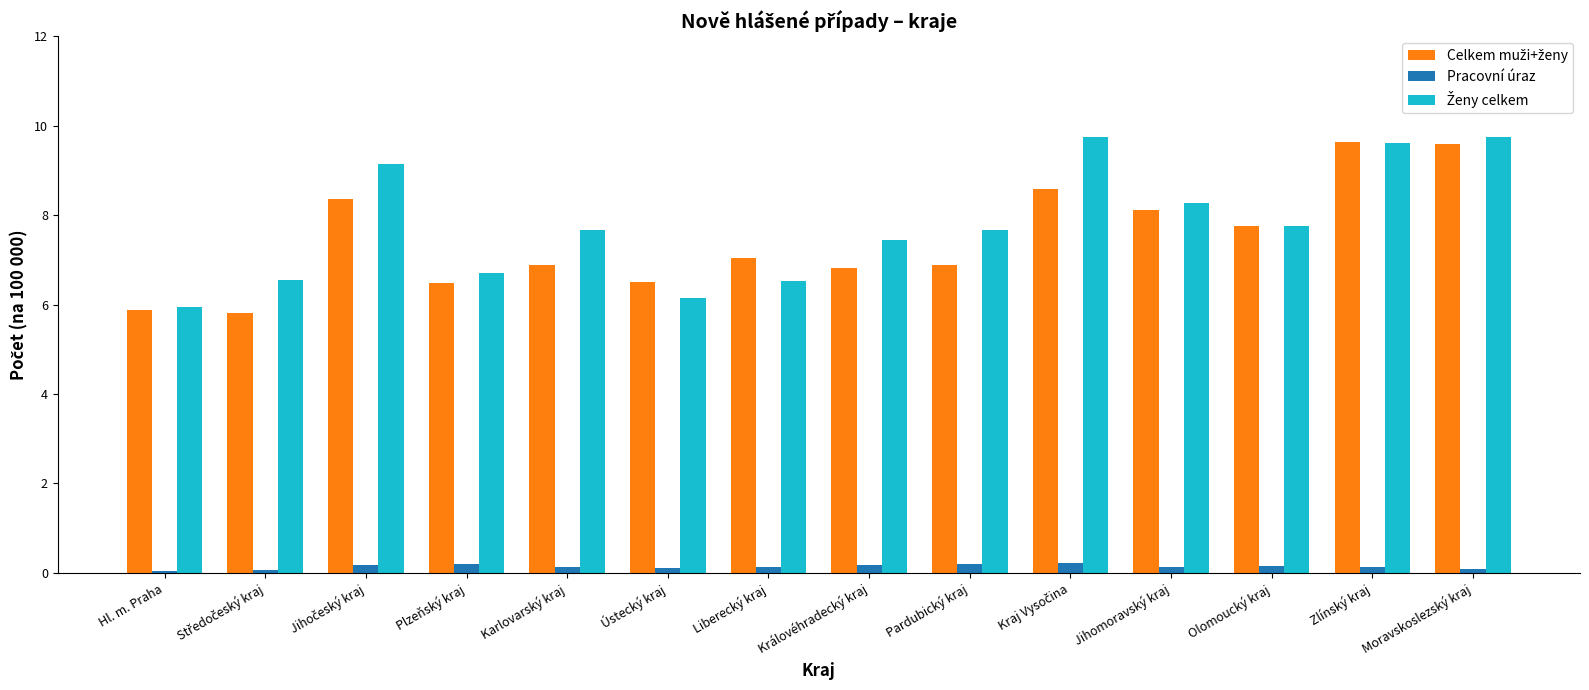

What is the average value of the Pracovní úraz series?

0.1